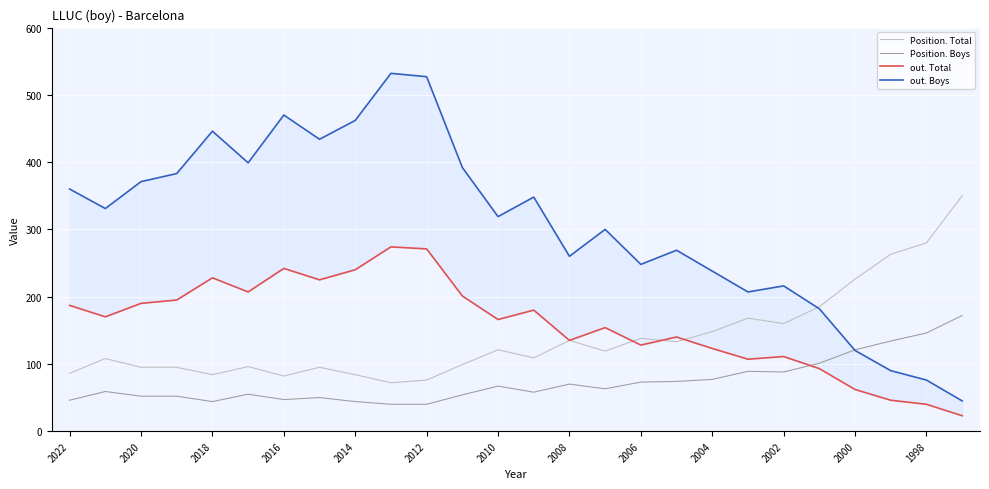

Rank the series by their maximum value, from lowest to highest.

Position. Boys, out. Total, Position. Total, out. Boys